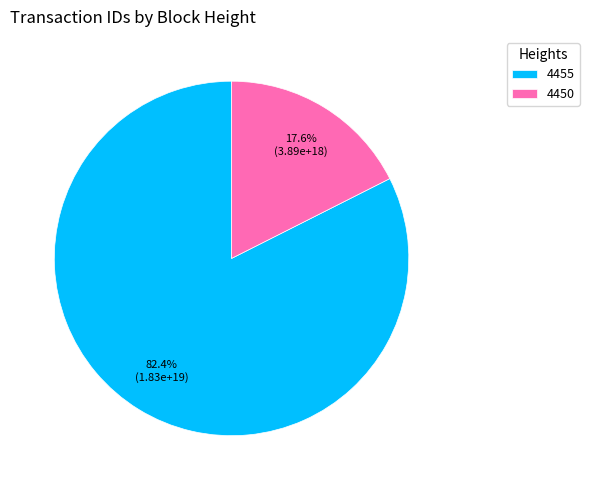

Is there any slice that represents more than half of the pie?

Yes